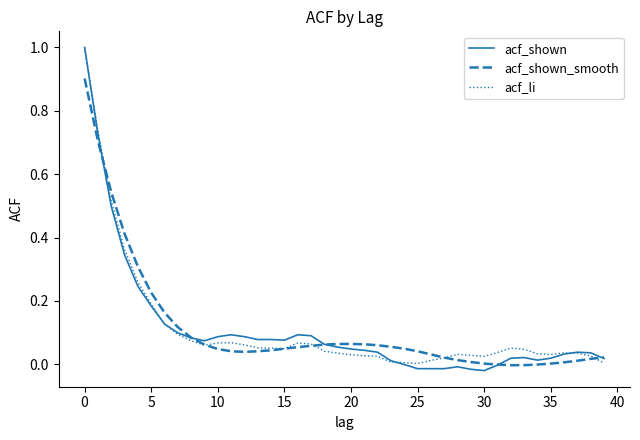

What is the maximum value shown in the chart?

1.0